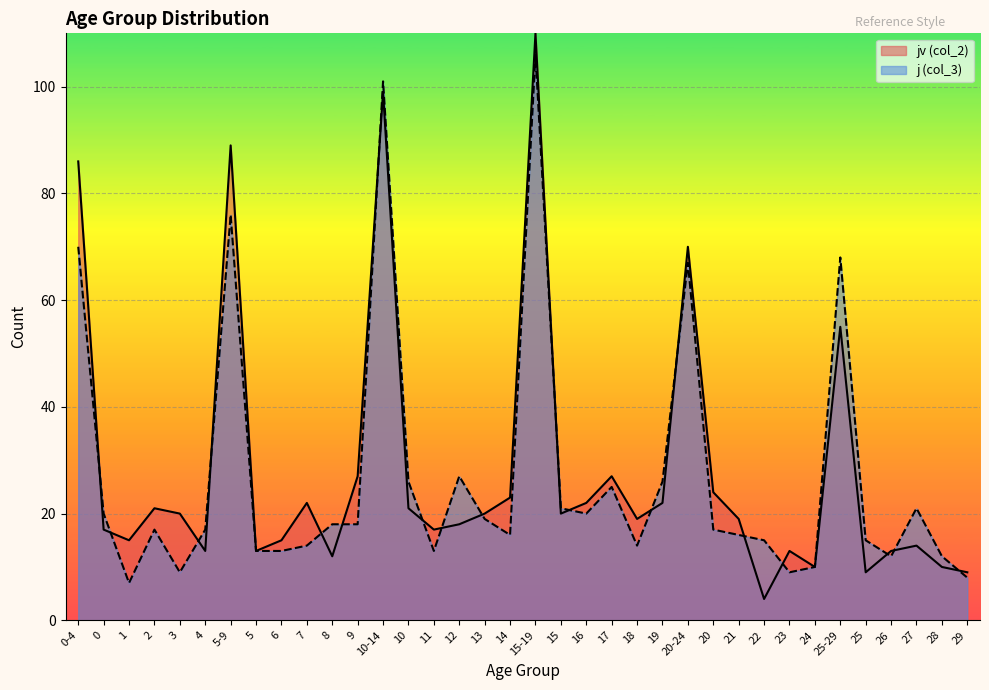

The value of j (col_3) at 20 is 7. True or false?

False